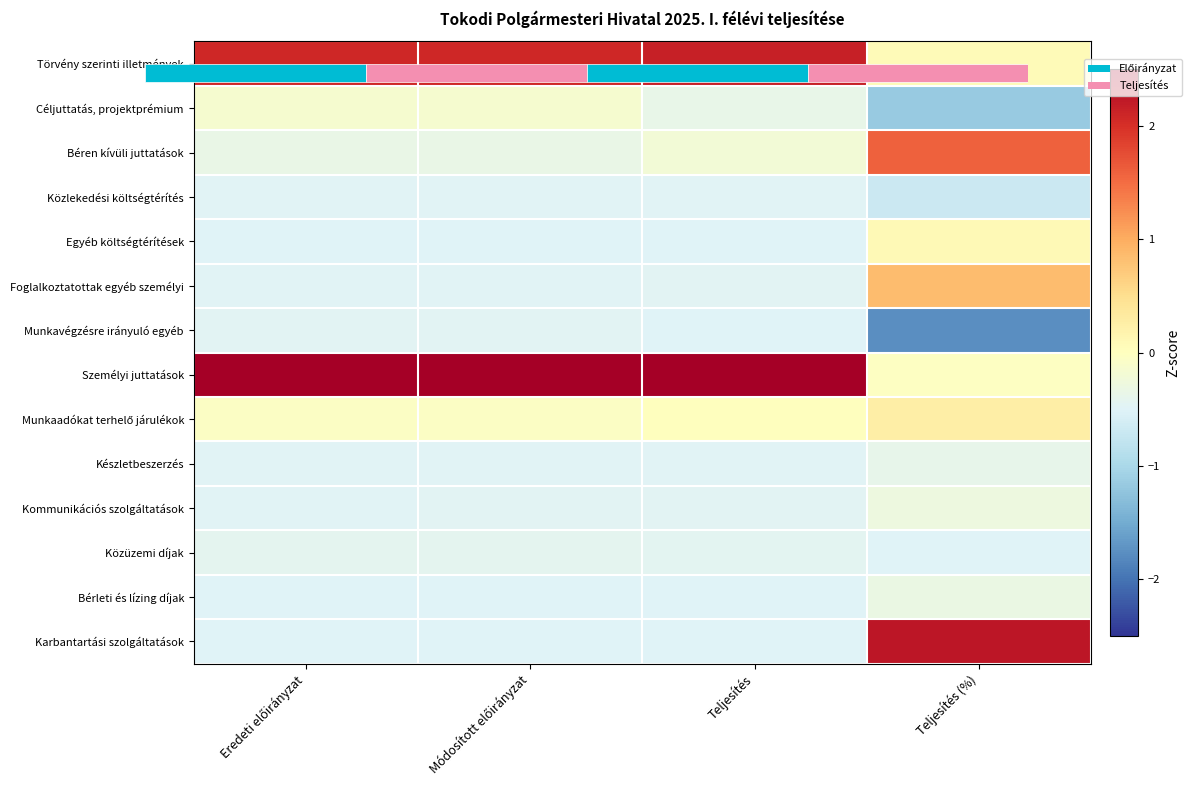

Count the number of categories in the chart.

4